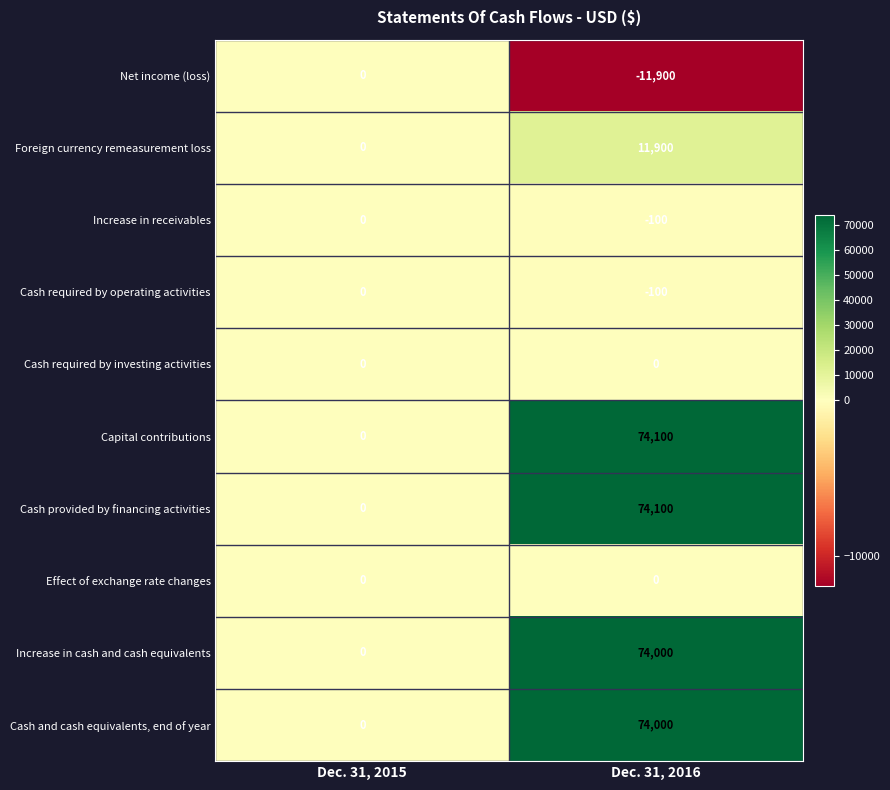

At which category is the sum across all series the highest?

Dec. 31, 2016